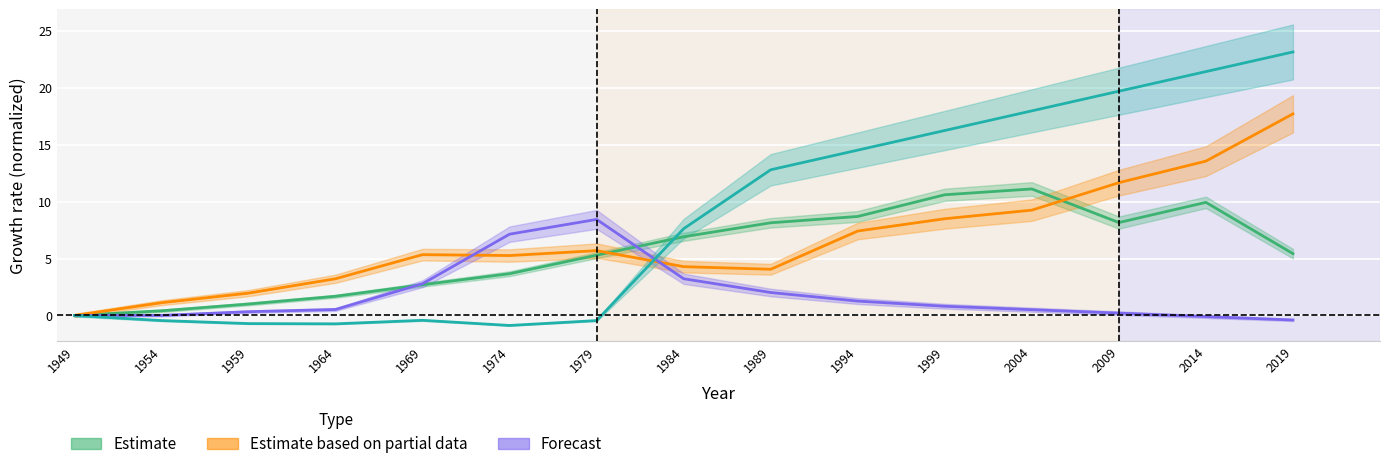

At which category is the sum across all series the highest?

2019